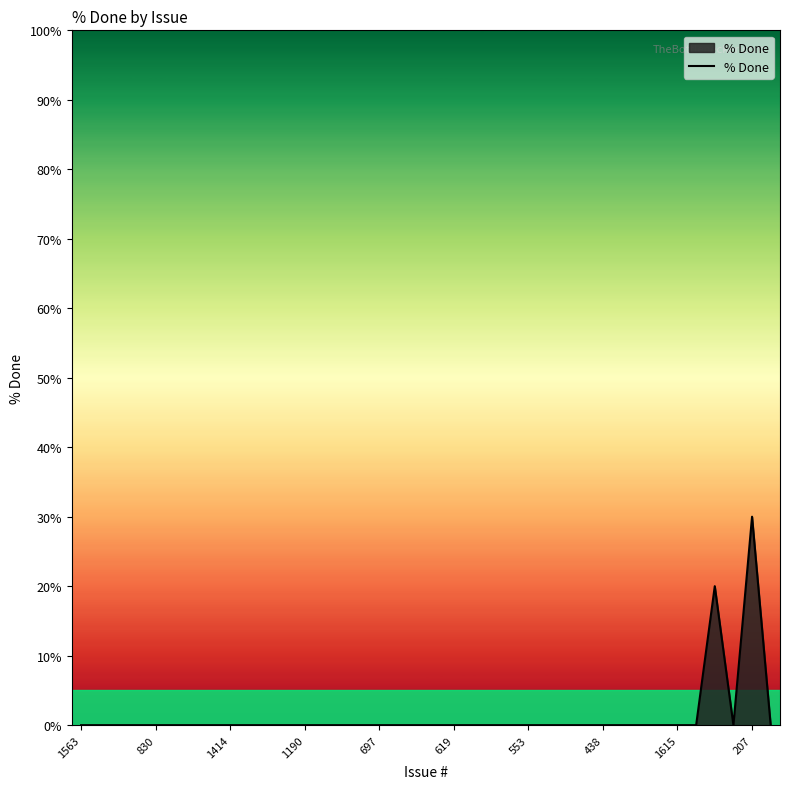

What is the difference between the maximum and minimum values?

30